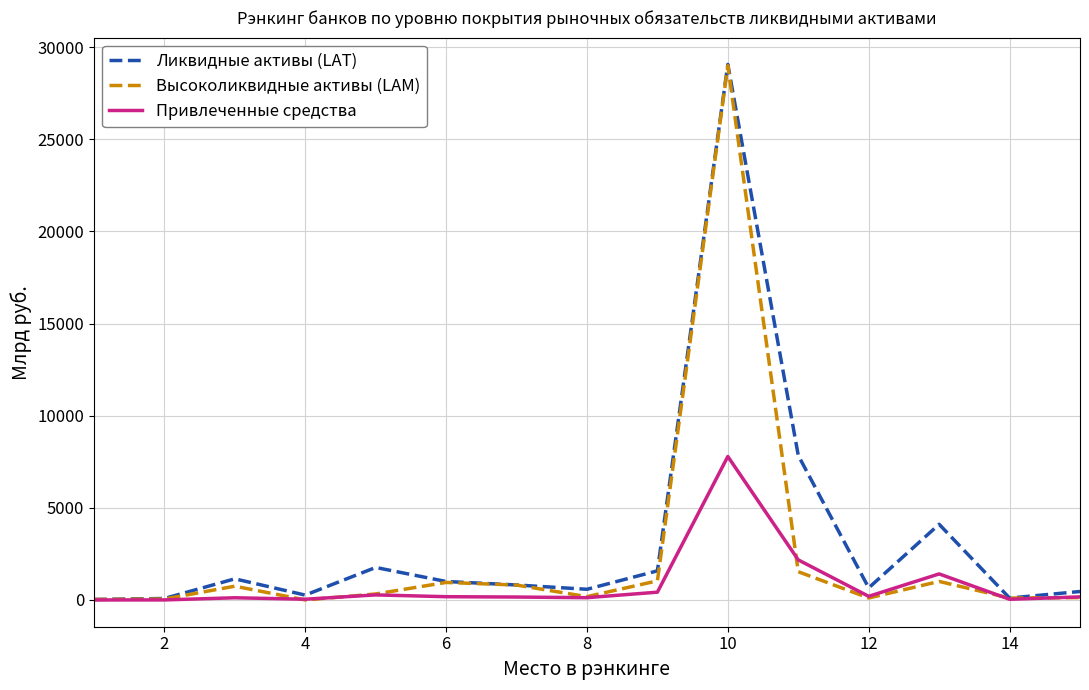

Rank the series by their average value, from highest to lowest.

Ликвидные активы (LAT), Высоколиквидные активы (LAM), Привлеченные средства